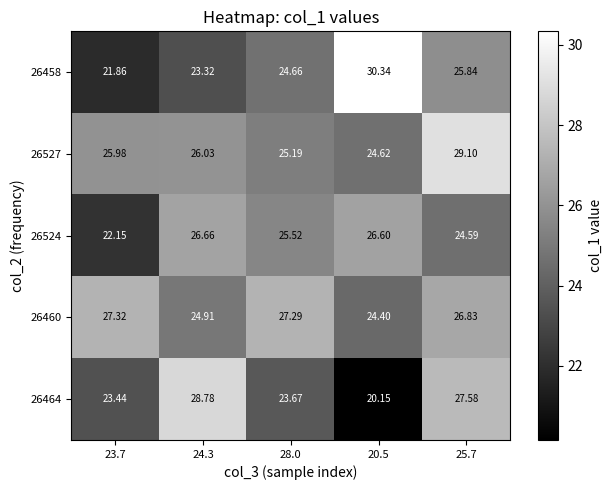

Is the value of 26527 at 23.7 greater than the value of 26460 at 24.3?

Yes